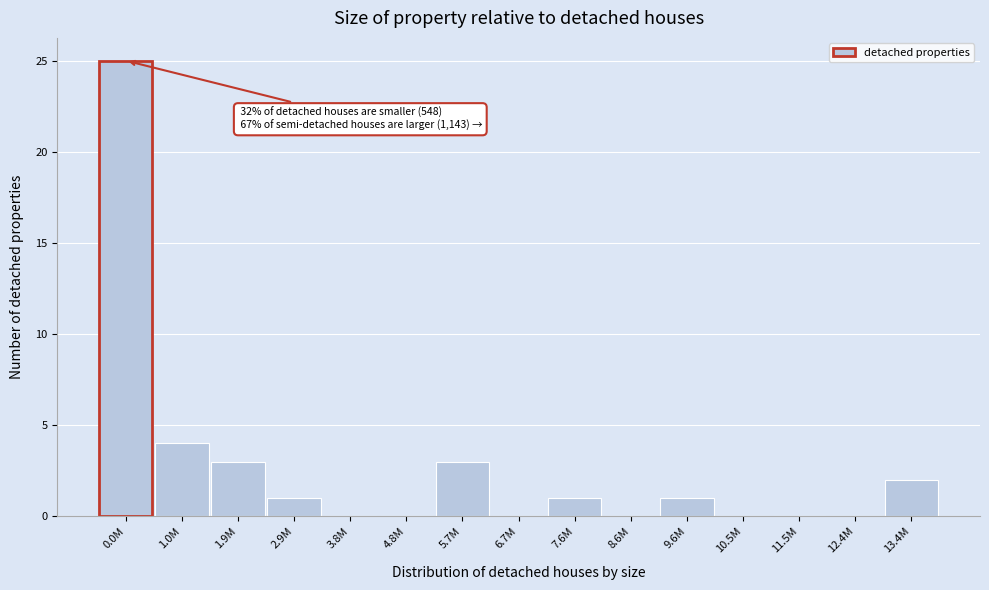

Reading right to left, list all the values displayed in this chart.

13.4M=2	12.4M=0	11.5M=0	10.5M=0	9.6M=1	8.6M=0	7.6M=1	6.7M=0	5.7M=3	4.8M=0	3.8M=0	2.9M=1	1.9M=3	1.0M=4	0.0M=25